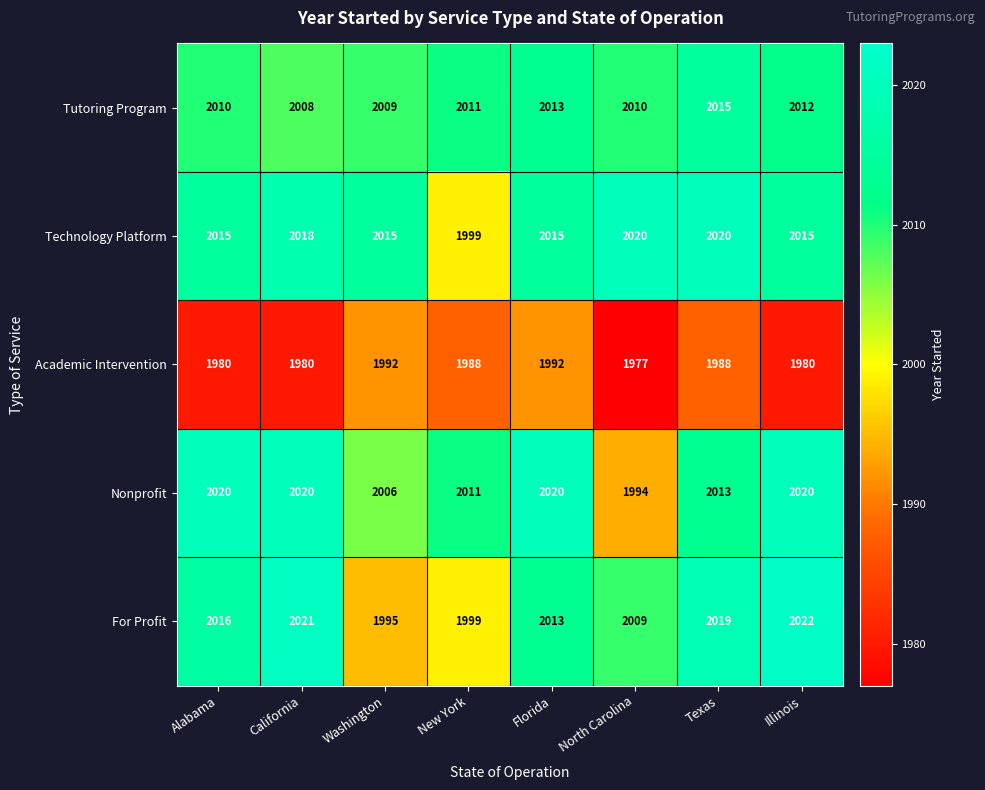

Where does the Academic Intervention series first go above 1988?

Washington